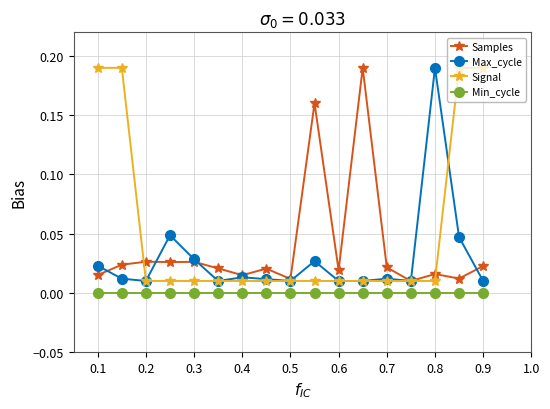

True or false: Max_cycle has more than 1 points higher than both neighbors.

True